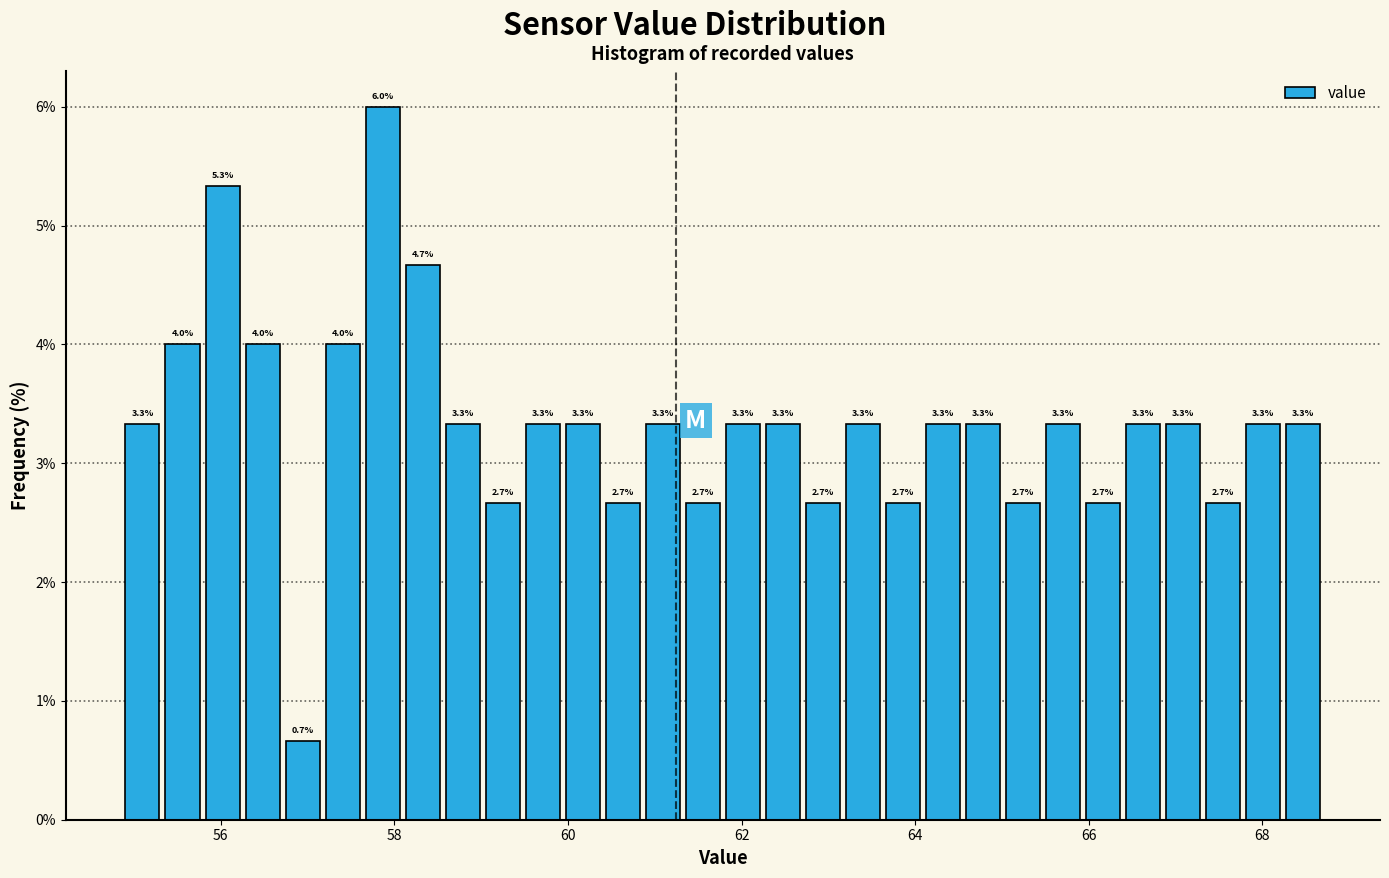

Around what value on the x-axis is the tallest bar? Give the approximate position of its centre, as read against the axis.

57.8